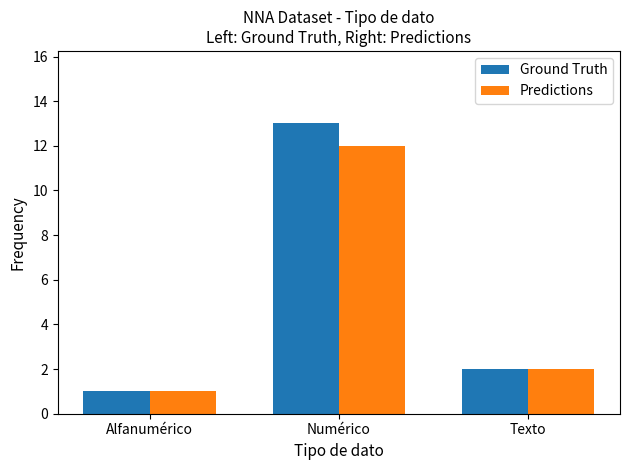

Rank the series at Numérico from lowest to highest value.

Predictions, Ground Truth